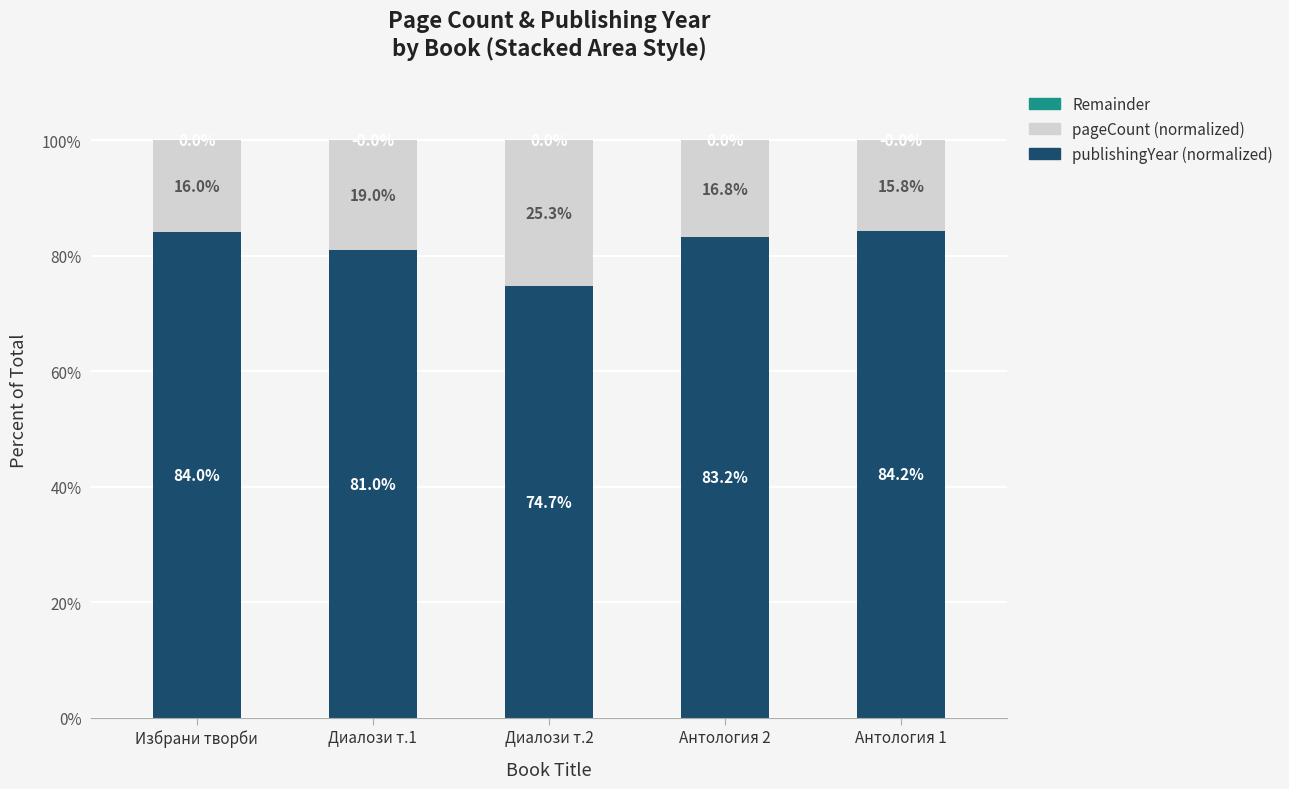

Is it true that publishingYear (normalized) equals 83.2 at Антология 2?

True